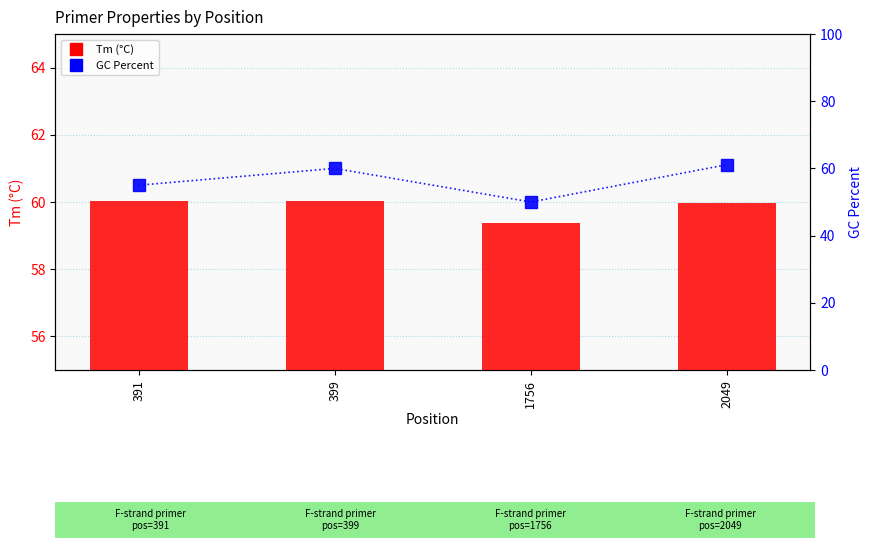

Between 391 and 399, which series saw the biggest shift?

GC% (percentile rank)